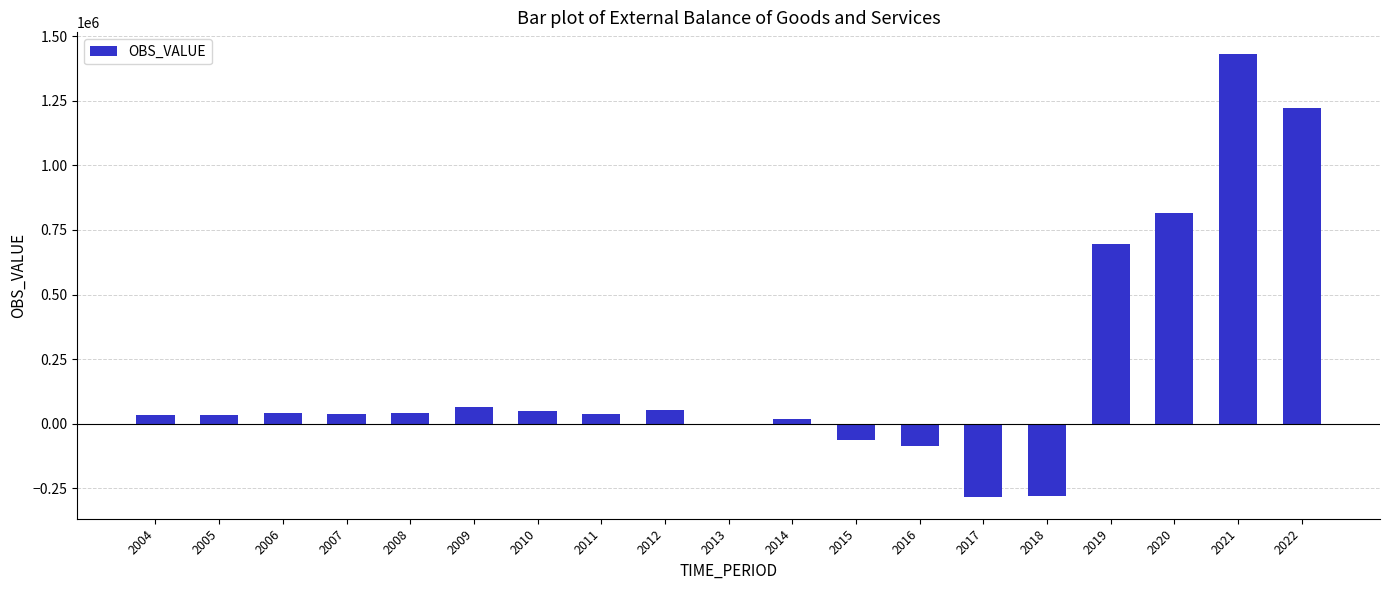

Which has a higher value, 2008 or 2014?

2008